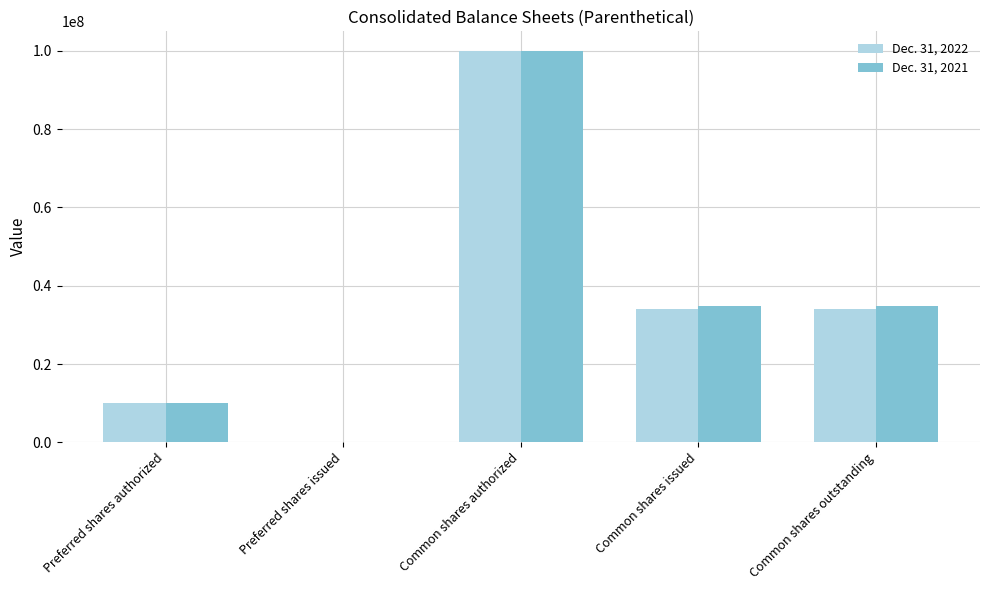

At which label does Dec. 31, 2021 first exceed 34774156?

Common shares authorized